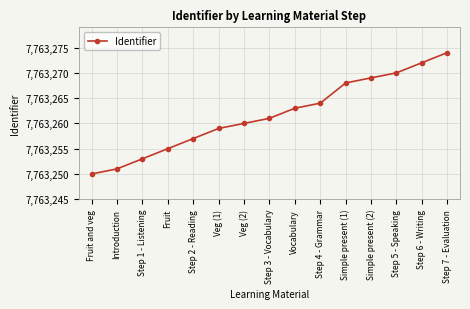

What is the average value?

7763262